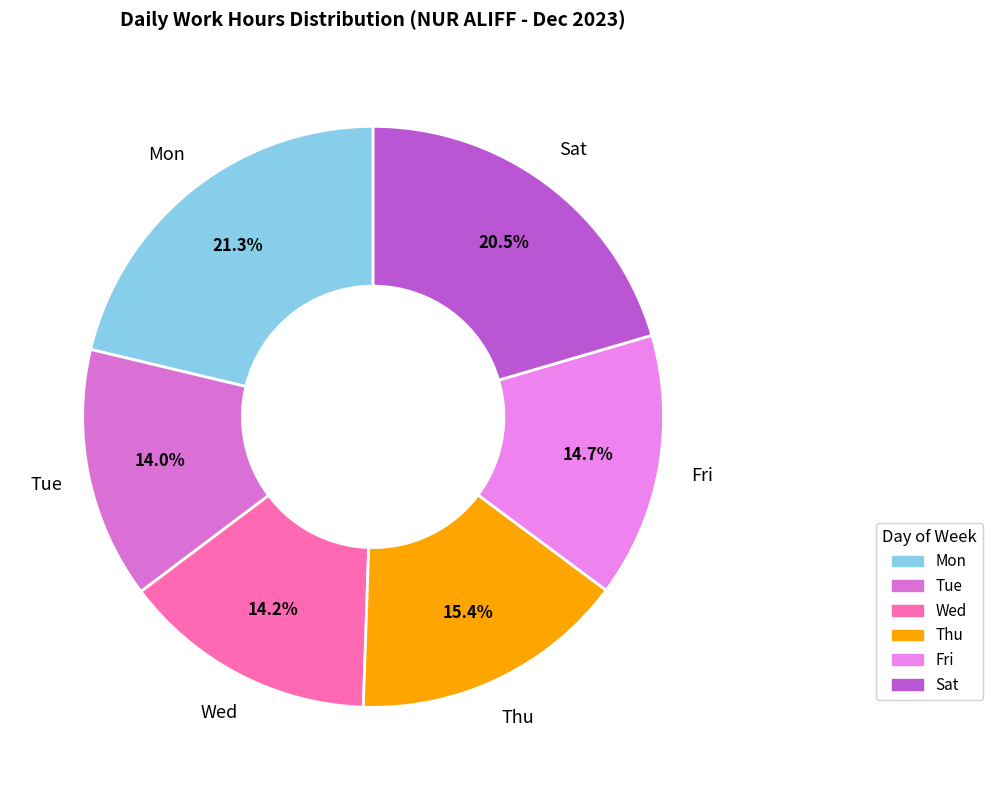

How many slices are in this pie chart?

6